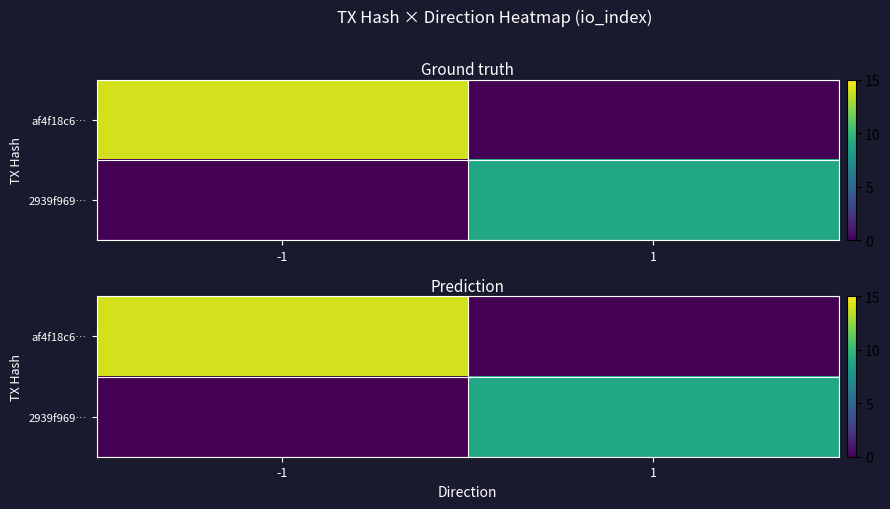

Rank the series at -1 from highest to lowest value.

af4f18c6…, 2939f969…